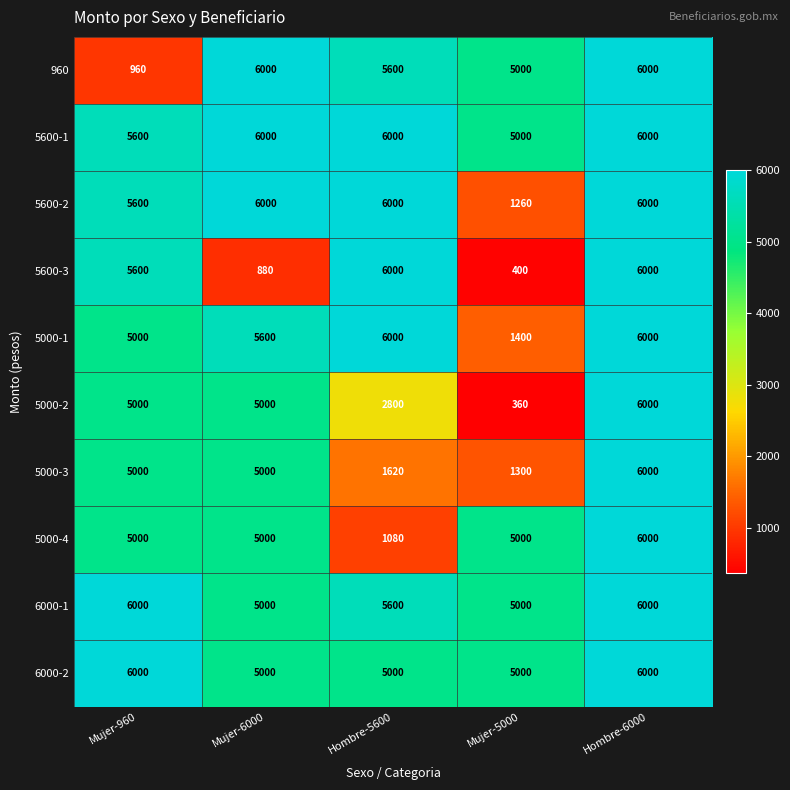

True or false: 5600-1 has a value of 6000 at Hombre-6000.

True